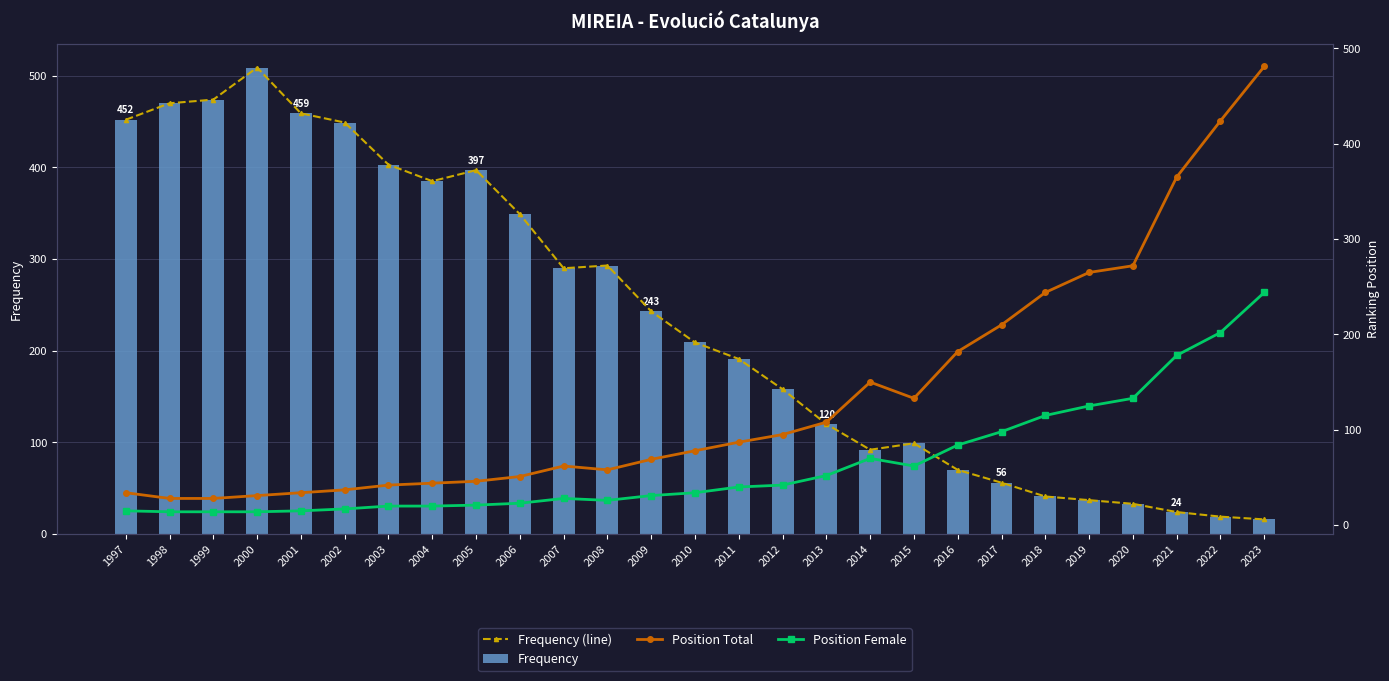

At how many categories does at least one series exceed 380?

11